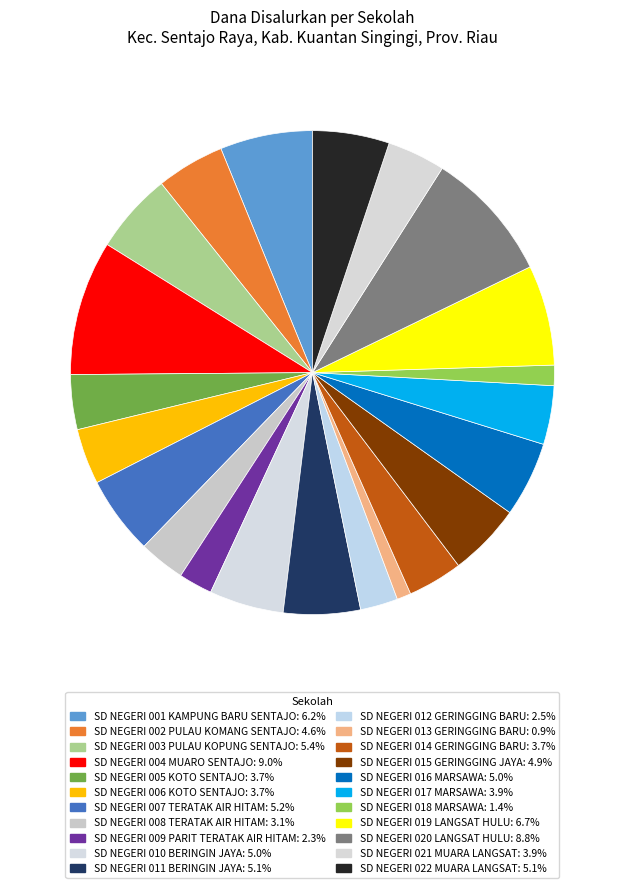

What percentage is the SD NEGERI 014 GERINGGING BARU slice, to the nearest percent?

4%